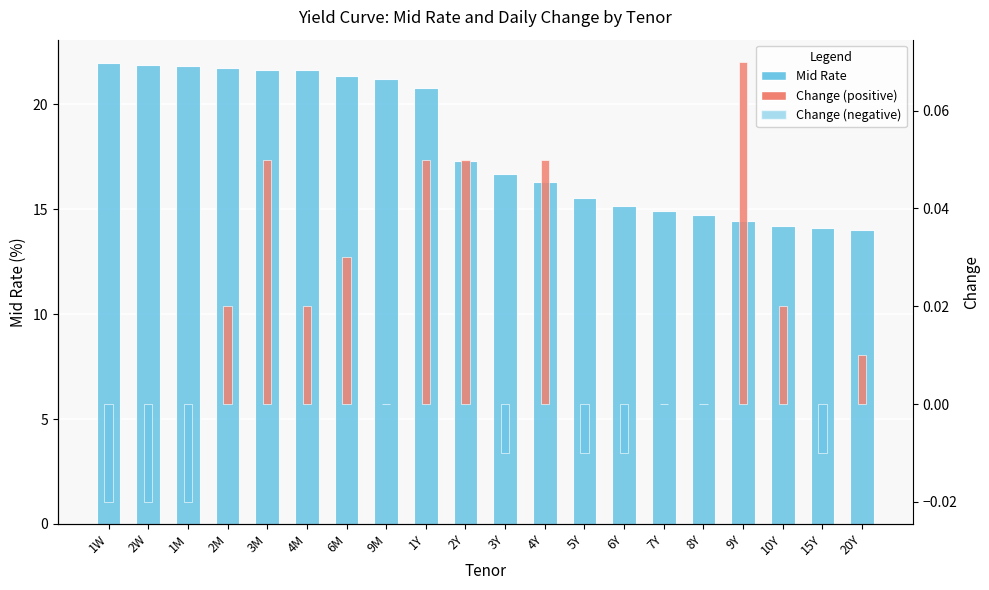

Which has a higher value, 15Y or 1M?

1M